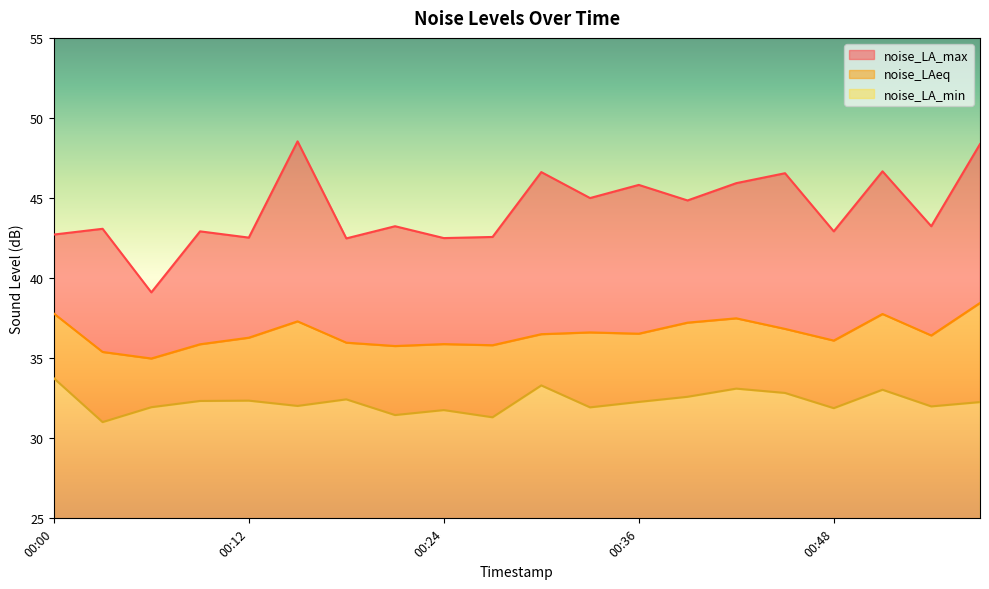

List the series in order of their peak value, highest first.

noise_LA_max, noise_LAeq, noise_LA_min